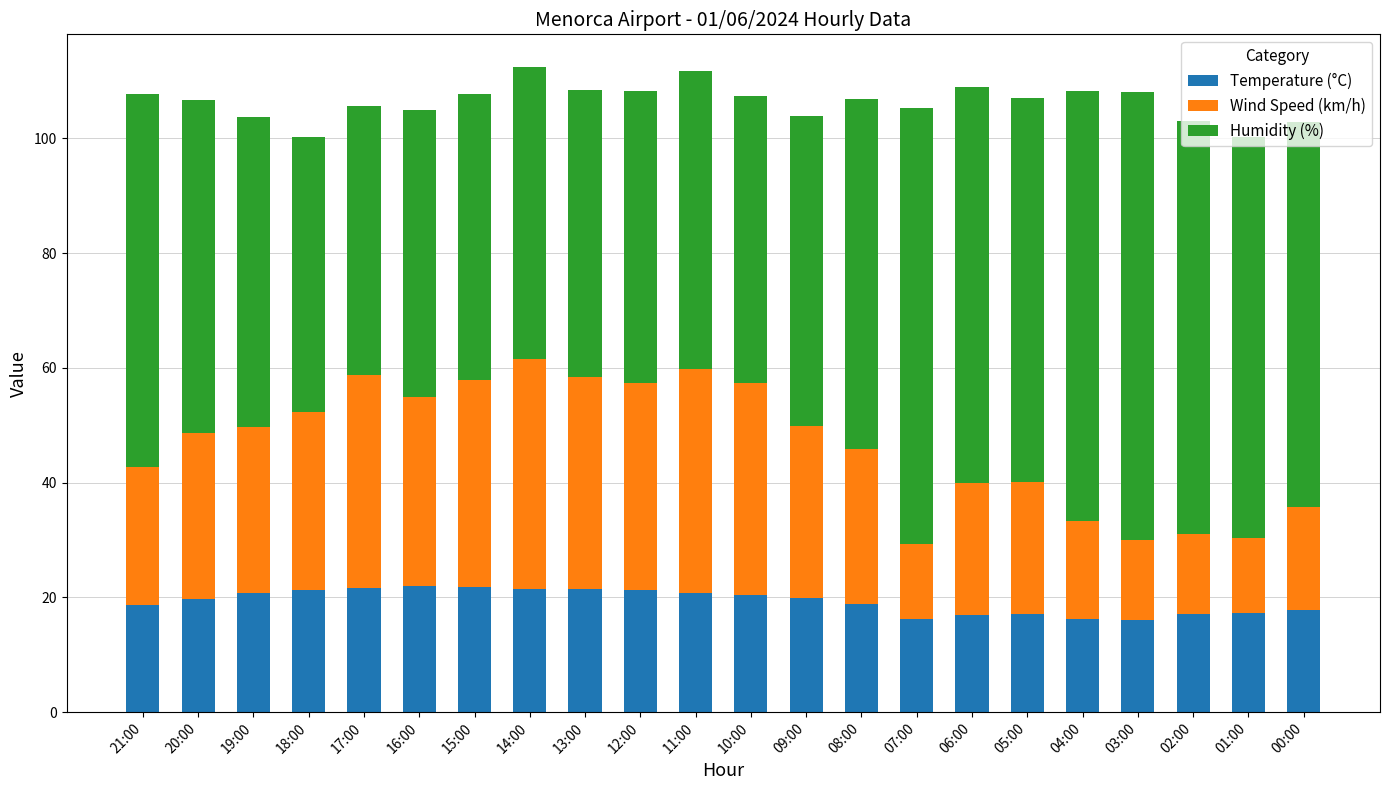

What is the sum of the Temperature (°C) values at 03:00 and 02:00?

33.1